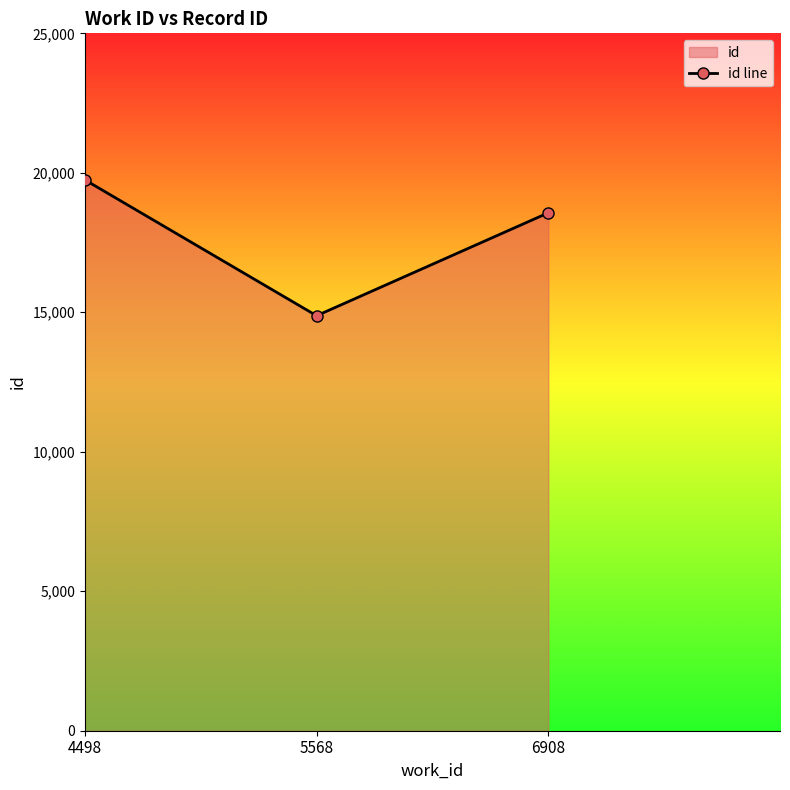

How many data points does each series have?

3